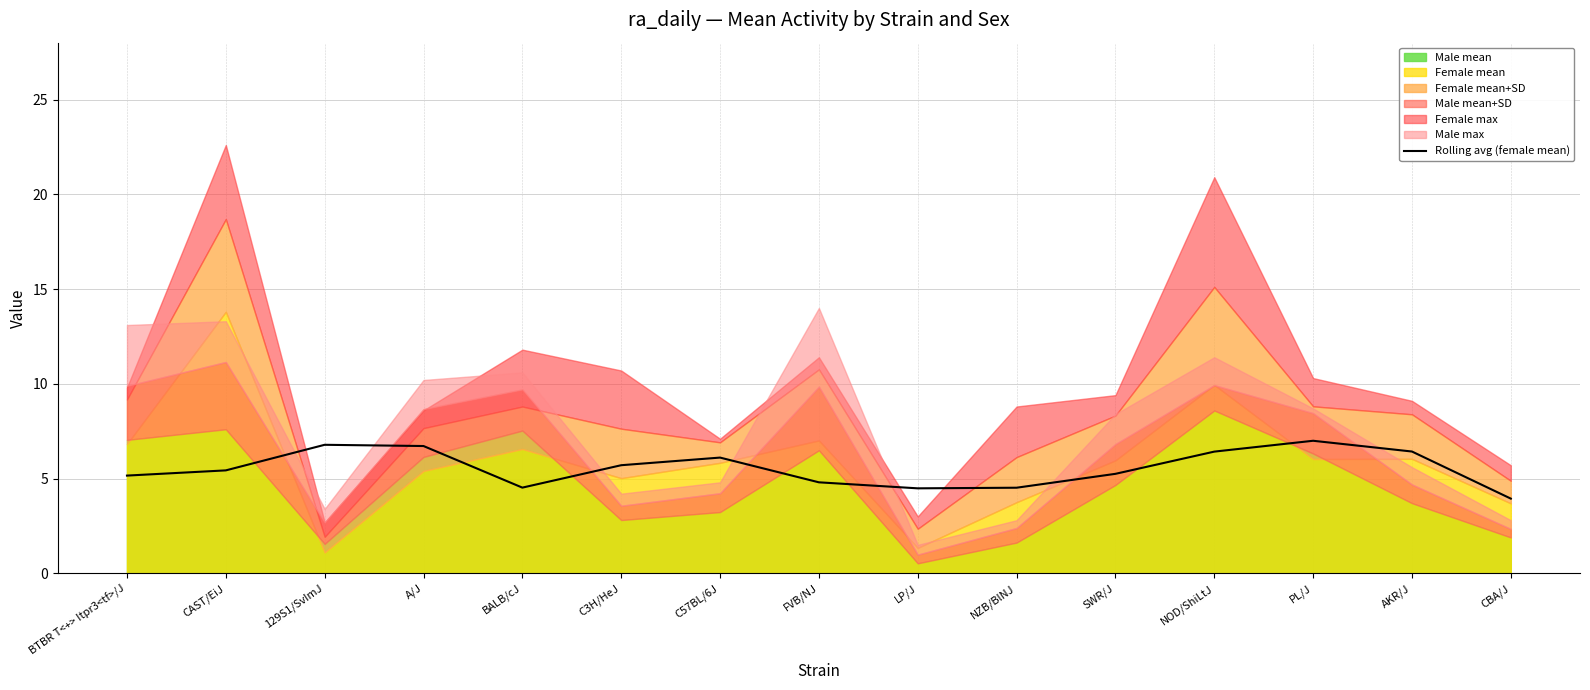

How many interior local peaks (higher than both neighbors) does the data have?

3